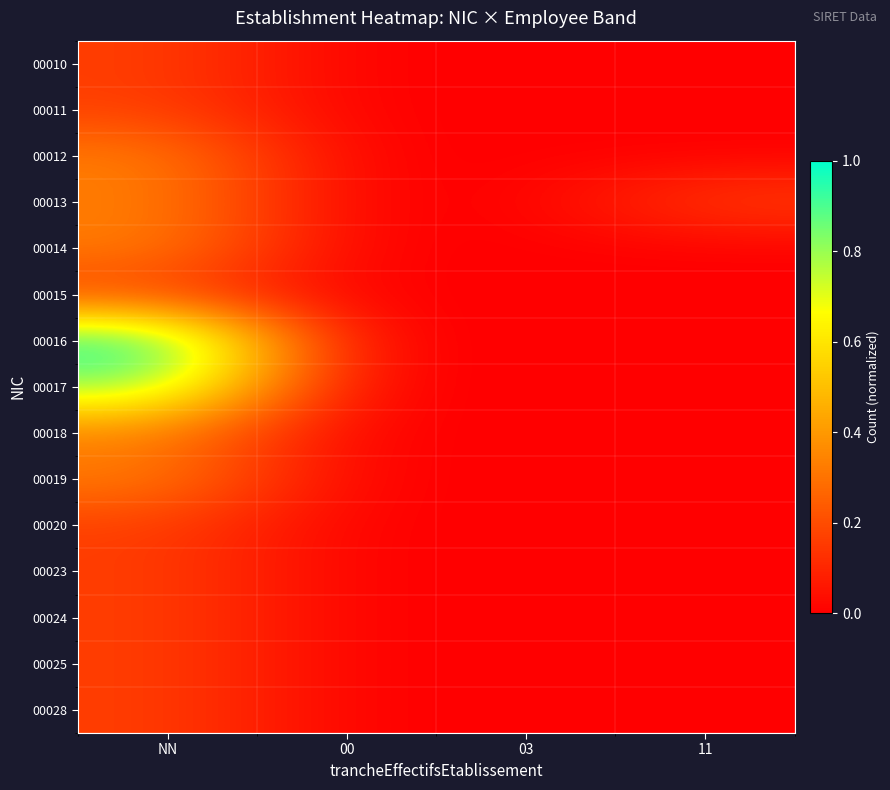

Reading left to right, extract all data points from this chart.

00010: NN=0.2	00=0.0	03=0.0	11=0.0
00011: NN=0.2	00=0.0	03=0.0	11=0.0
00012: NN=0.3	00=0.0	03=0.0	11=0.0
00013: NN=0.3	00=0.0	03=0.0	11=0.2
00014: NN=0.3	00=0.0	03=0.0	11=0.0
00015: NN=0.2	00=0.0	03=0.0	11=0.0
00016: NN=1.0	00=0.0	03=0.0	11=0.0
00017: NN=0.8	00=0.0	03=0.0	11=0.0
00018: NN=0.3	00=0.0	03=0.0	11=0.0
00019: NN=0.3	00=0.0	03=0.0	11=0.0
00020: NN=0.2	00=0.0	03=0.0	11=0.0
00023: NN=0.2	00=0.0	03=0.0	11=0.0
00024: NN=0.2	00=0.0	03=0.0	11=0.0
00025: NN=0.2	00=0.0	03=0.0	11=0.0
00028: NN=0.2	00=0.0	03=0.0	11=0.0